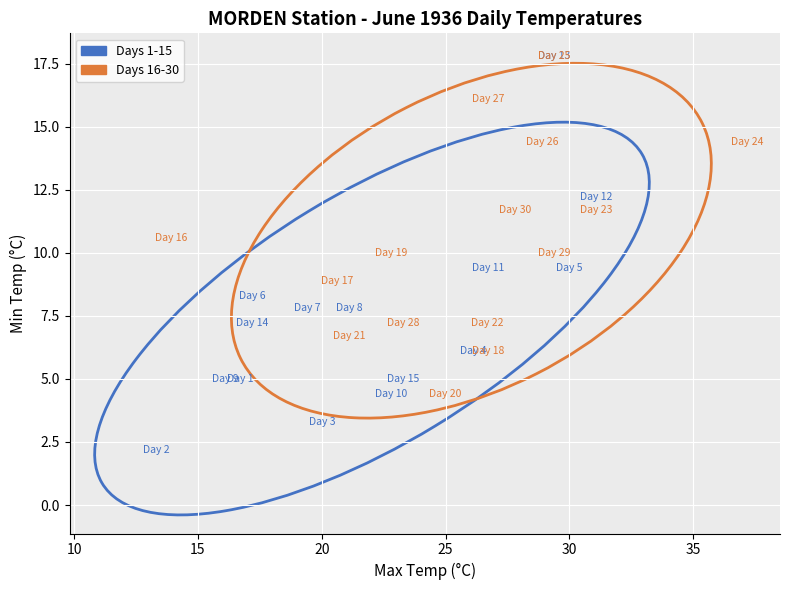

Which series contains the lowest Y value?

Days 1-15